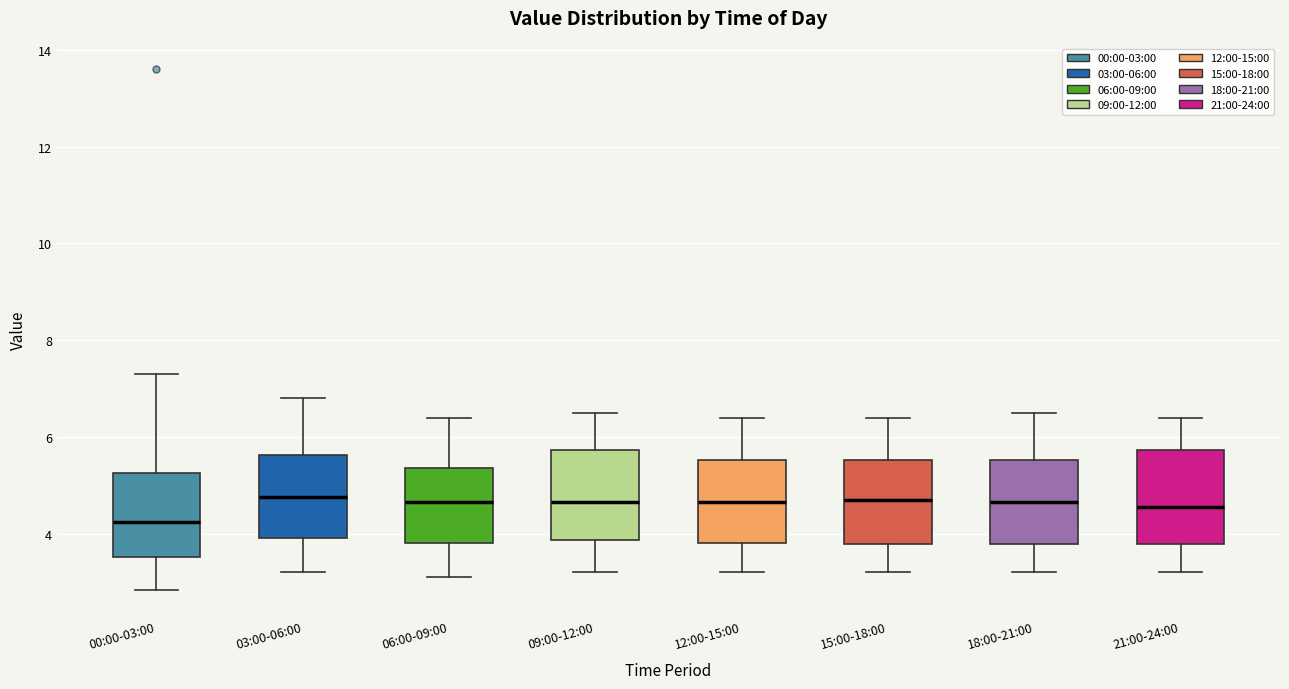

Reading left to right, read every box against the y-axis: the position of its median line, the range the box covers, and the ends of its whiskers. The values are not printed on the chart, so give them approximately, as read against the axis.

00:00-03:00: median 4.2, box 3.6 to 5.2, whiskers 2.8 to 7.4
03:00-06:00: median 4.8, box 4.0 to 5.6, whiskers 3.2 to 6.8
06:00-09:00: median 4.6, box 3.8 to 5.4, whiskers 3.2 to 6.4
09:00-12:00: median 4.6, box 3.8 to 5.8, whiskers 3.2 to 6.6
12:00-15:00: median 4.6, box 3.8 to 5.6, whiskers 3.2 to 6.4
15:00-18:00: median 4.8, box 3.8 to 5.6, whiskers 3.2 to 6.4
18:00-21:00: median 4.6, box 3.8 to 5.6, whiskers 3.2 to 6.6
21:00-24:00: median 4.6, box 3.8 to 5.8, whiskers 3.2 to 6.4